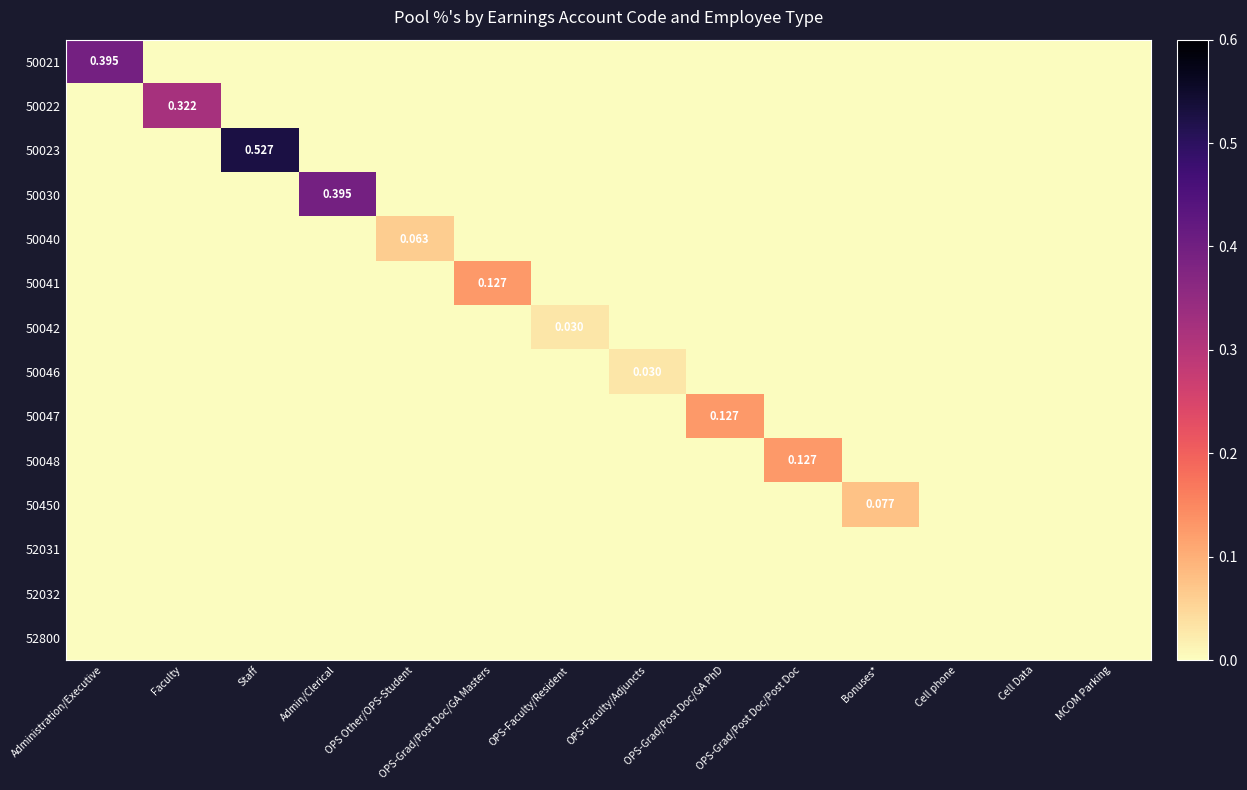

What is the greatest value displayed?

0.5